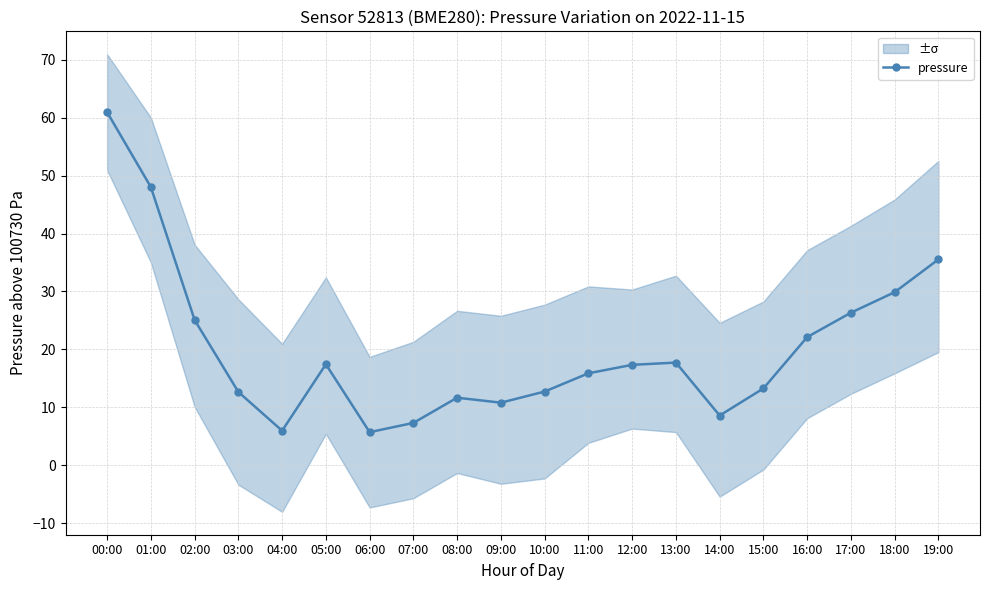

What is the sum of the values at 10:00 and 15:00?

26.0